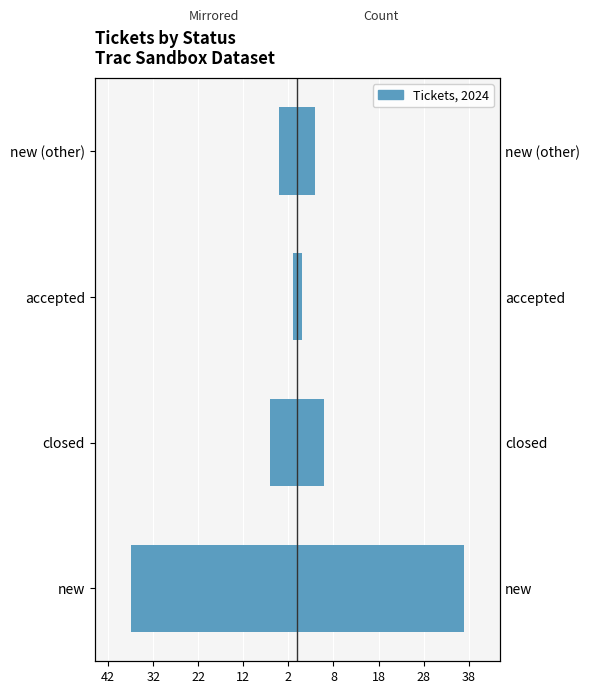

Which has a higher value, closed or new (other)?

new (other)